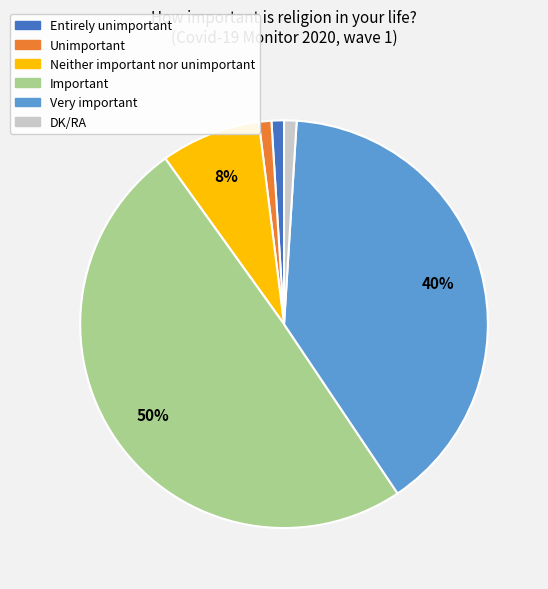

Do Important and Neither important nor unimportant together represent more than half of the pie?

Yes